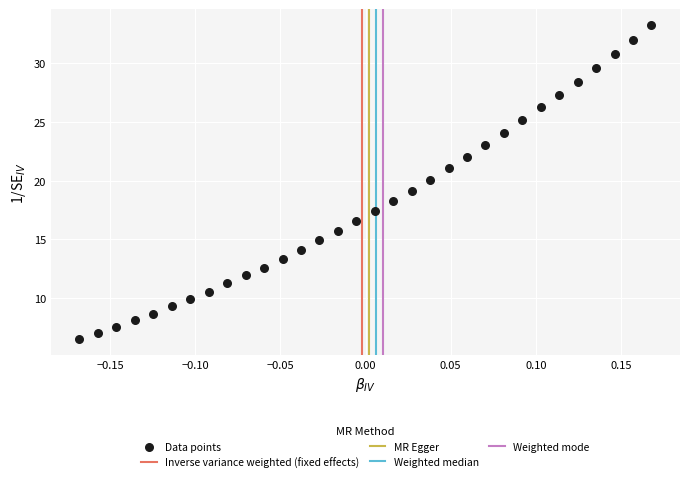

What is the range of X values (max minus min)?

0.3